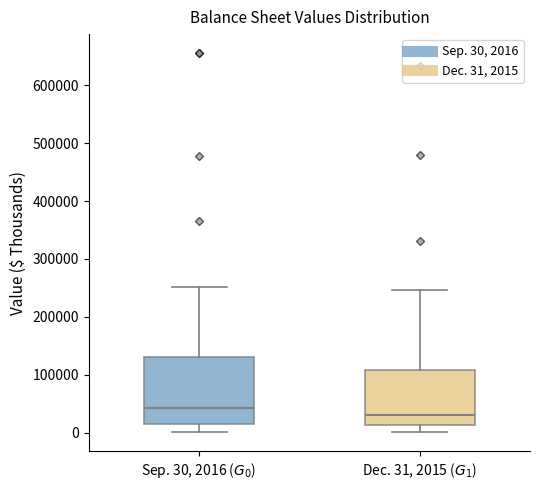

Which box has the lowest median line?

Dec. 31, 2015 ($G_1$)